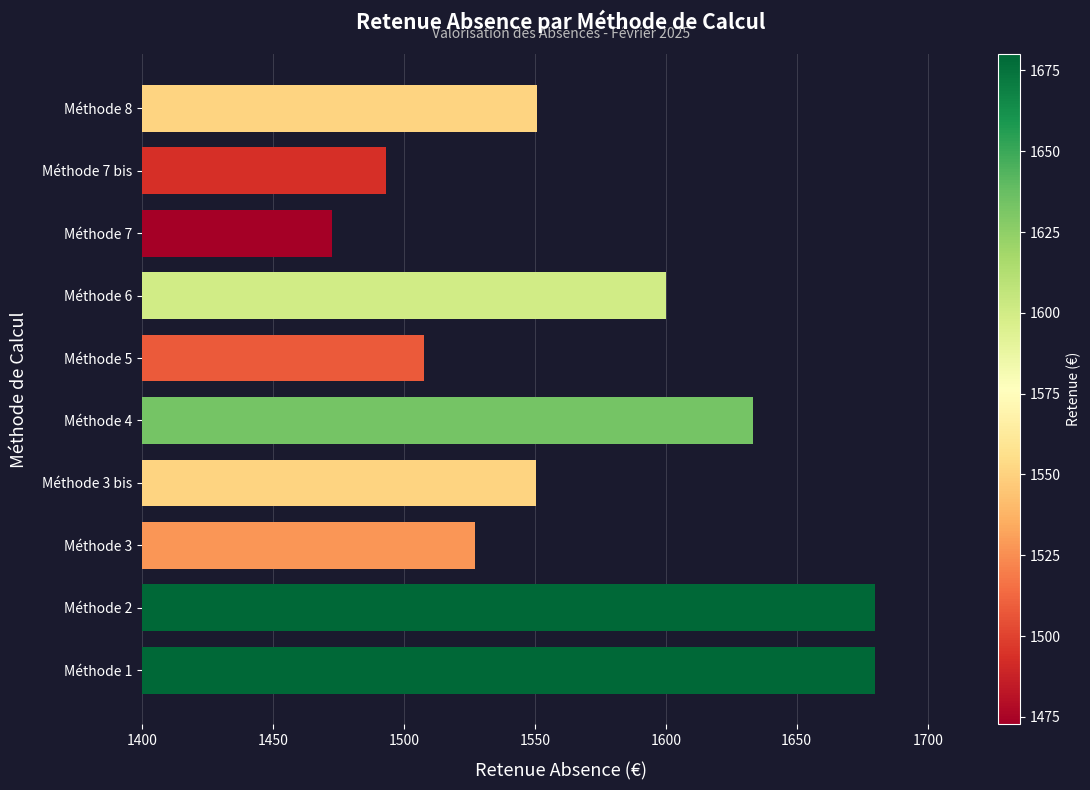

What is the approximate value at Méthode 3 bis?

1550.5